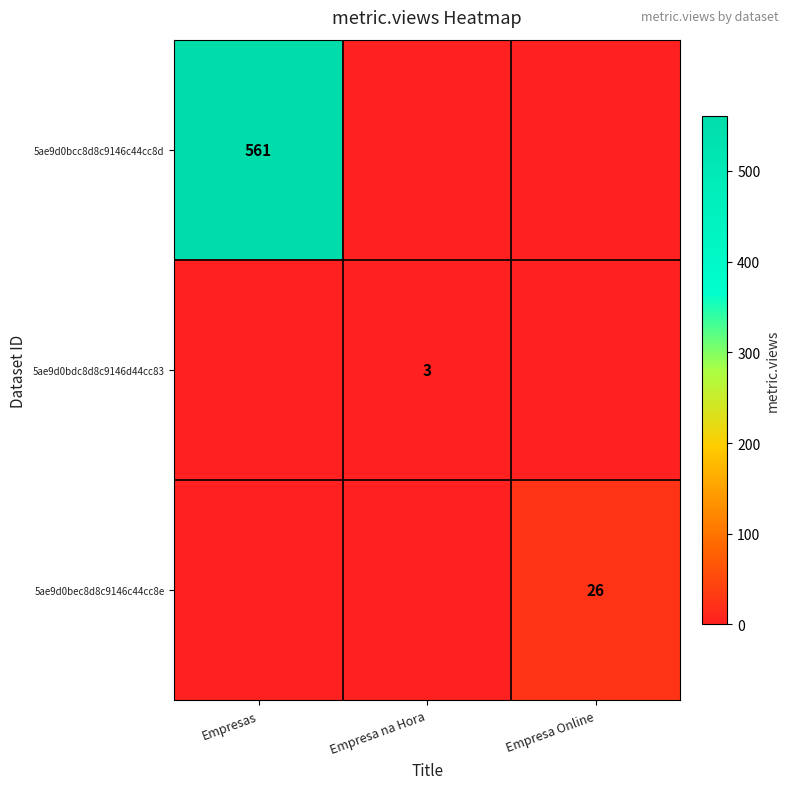

Which label corresponds to the smallest value in the chart?

Empresa na Hora